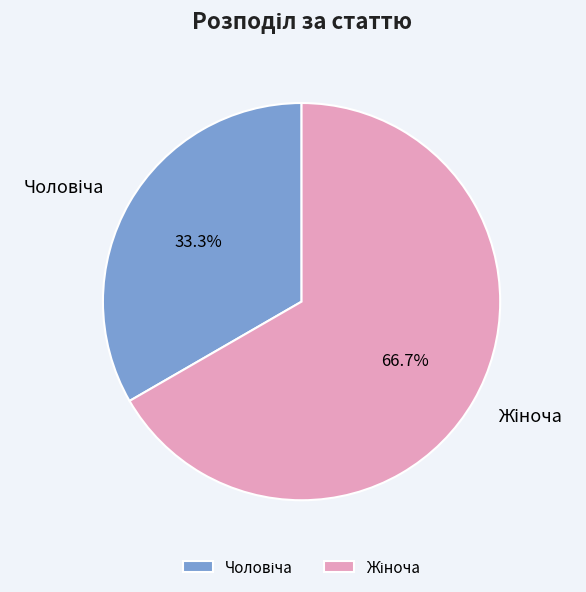

Does any single category account for the majority?

Yes